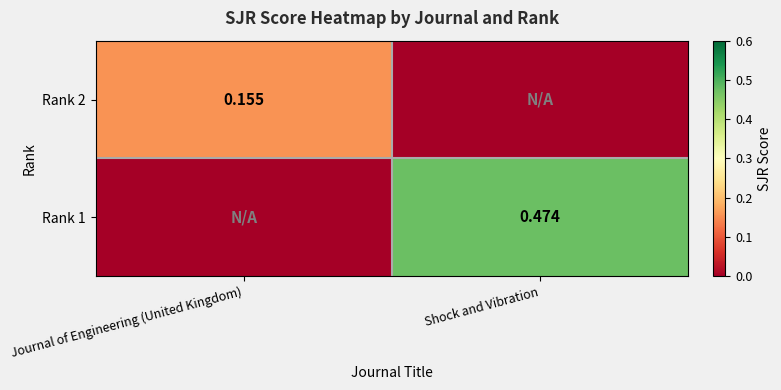

Is the value of Rank 1 at Shock and Vibration greater than the value of Rank 2 at Journal of Engineering (United Kingdom)?

Yes